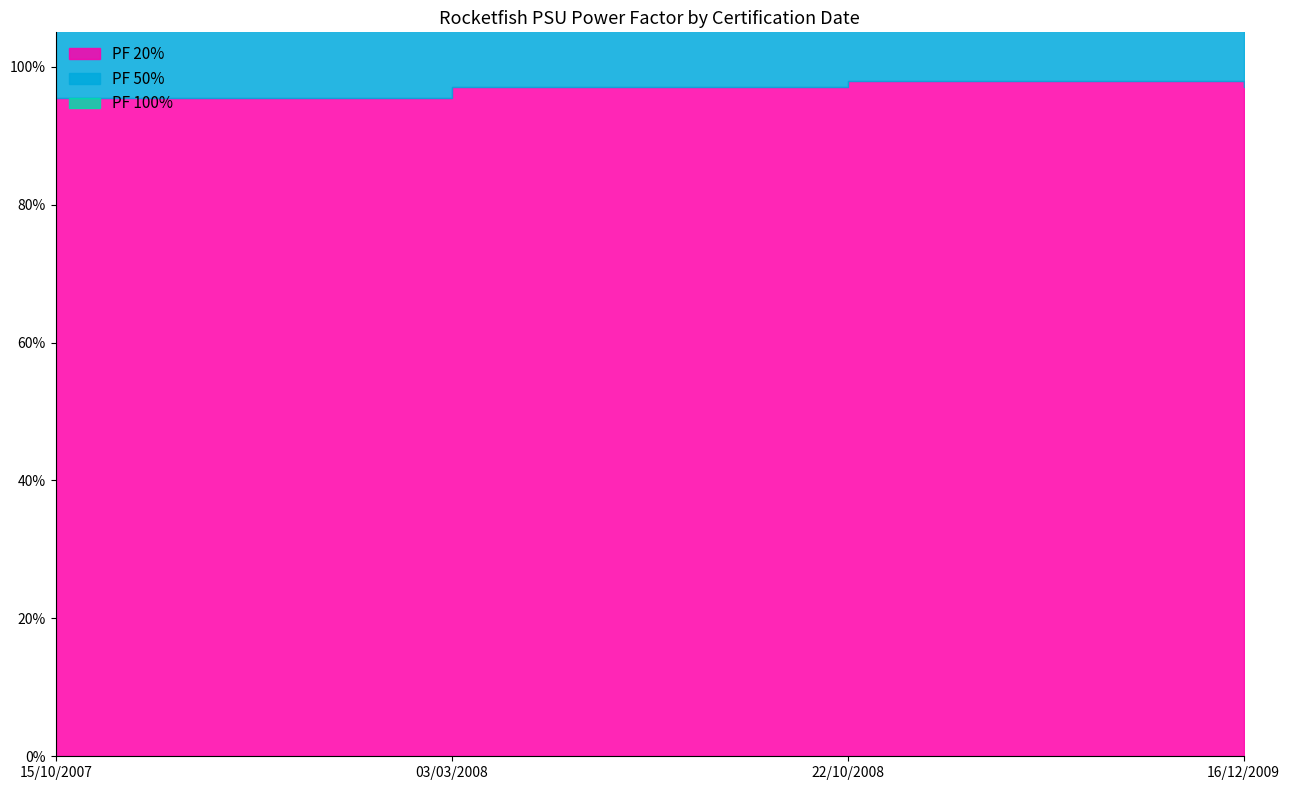

Rank the series by their maximum value, from highest to lowest.

PF 50%, PF 100%, PF 20%